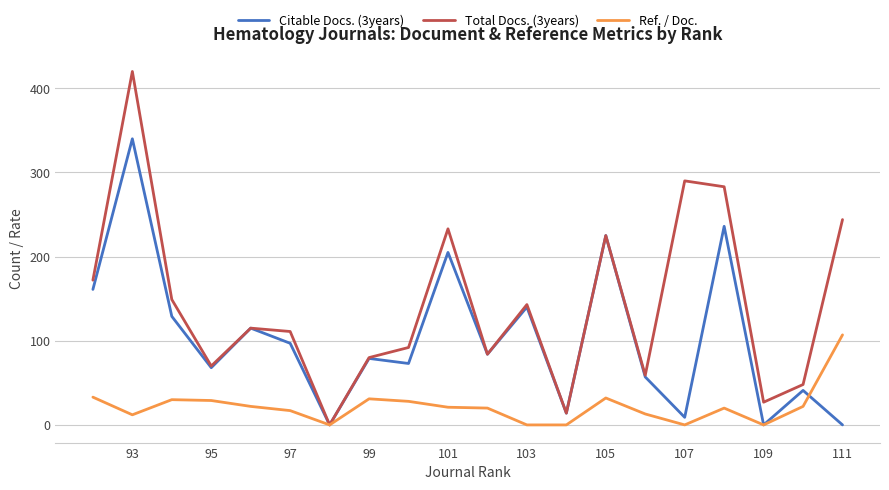

True or false: Total Docs. (3years) and Citable Docs. (3years) cross at least once.

False